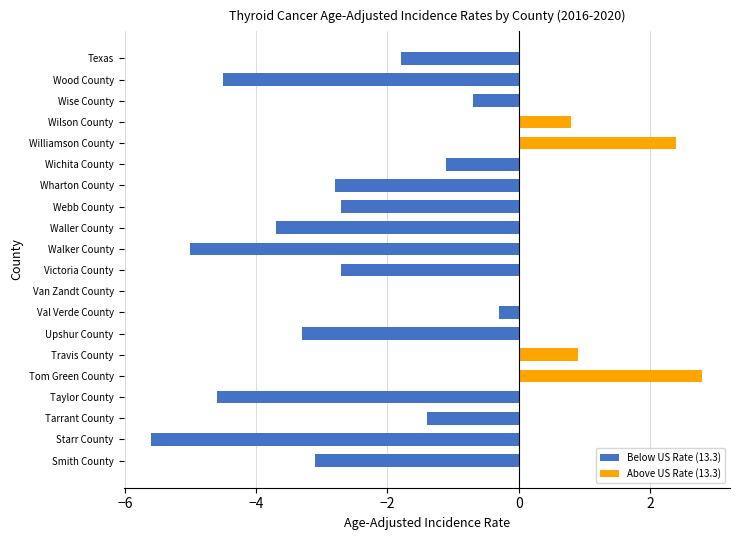

Reading left to right, extract all data points from this chart.

-3.1	-5.6	-1.4	-4.6	2.8	0.9	-3.3	-0.3	0.0	-2.7	-5.0	-3.7	-2.7	-2.8	-1.1	2.4	0.8	-0.7	-4.5	-1.8